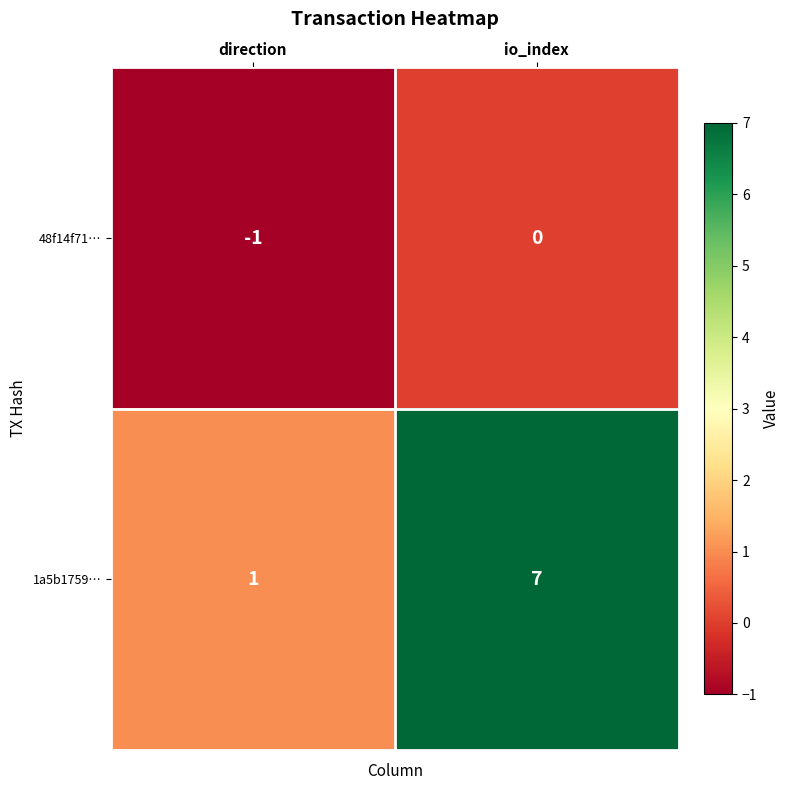

What is the sum of the 1a5b1759… values at io_index and direction?

8